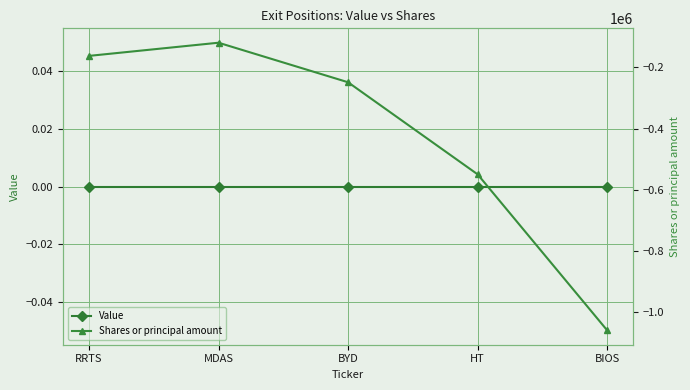

Reading left to right, extract all data points from this chart.

Value: RRTS=0	MDAS=0	BYD=0	HT=0	BIOS=0
Shares or principal amount: RRTS=-162400	MDAS=-119329	BYD=-248581	HT=-549564	BIOS=-1059405